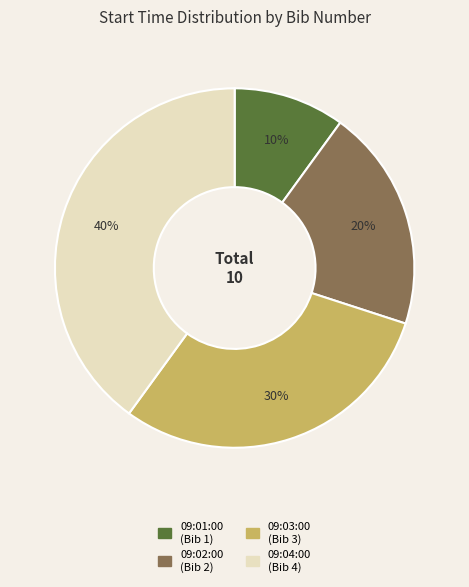

What percentage is the 09:04:00 slice, to the nearest percent?

40%